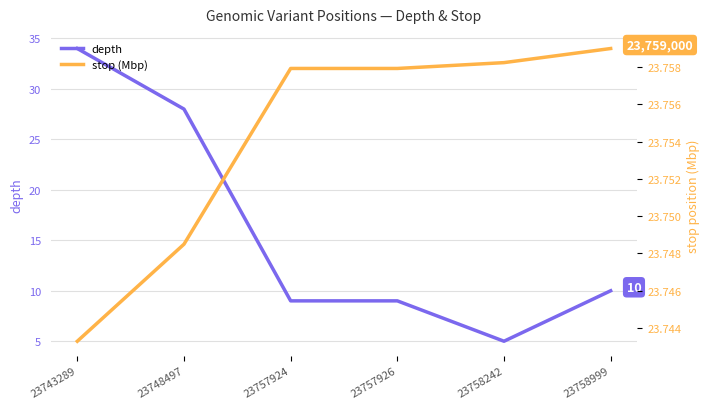

Rank the series at 23758999 from highest to lowest value.

stop (Mbp), depth